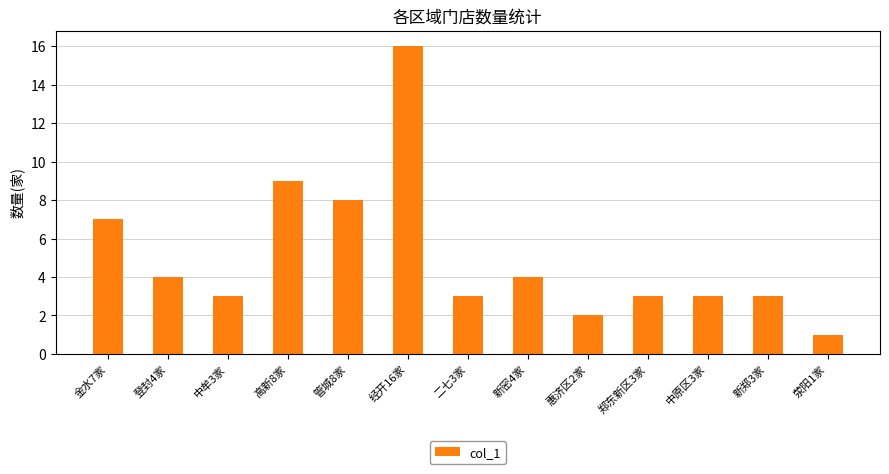

Which has a higher value, 荥阳1家 or 中原区3家?

中原区3家